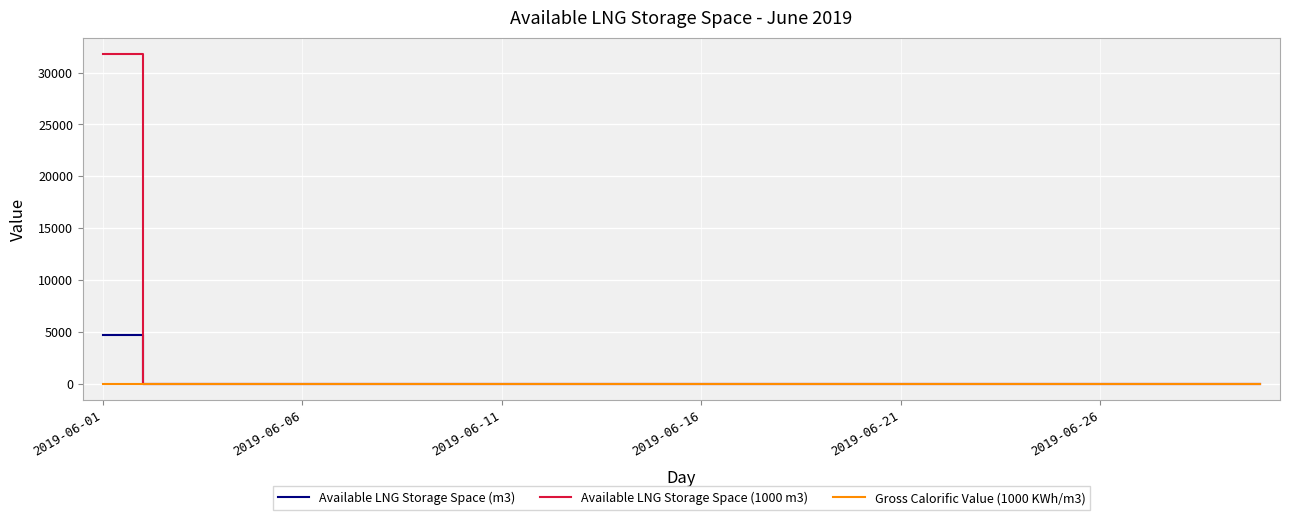

Which series has the widest spread of values?

Available LNG Storage Space (1000 m3)